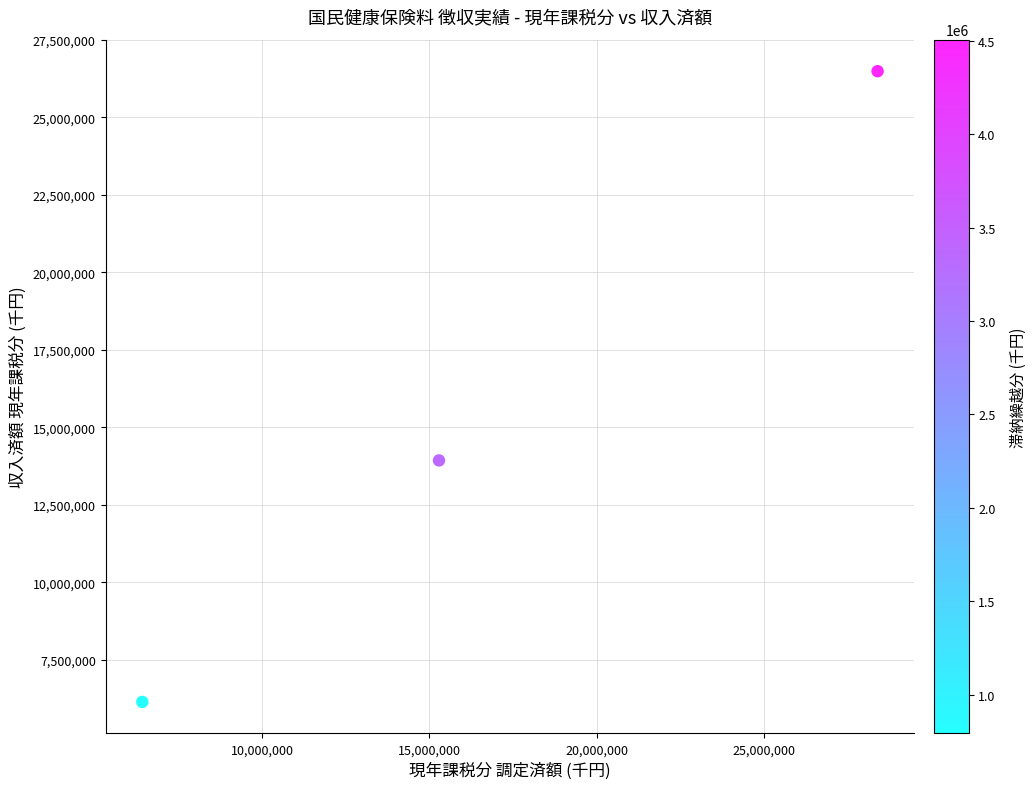

What Y value in the scatter plot is closest to 16310776?

13928387